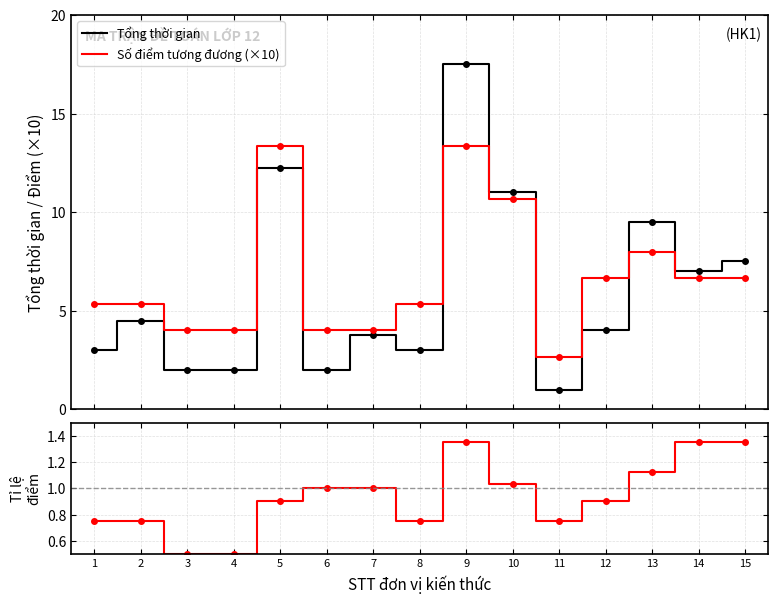

Read the Tỉ lệ điểm cân chỉnh / tương đương value at 12.

0.9